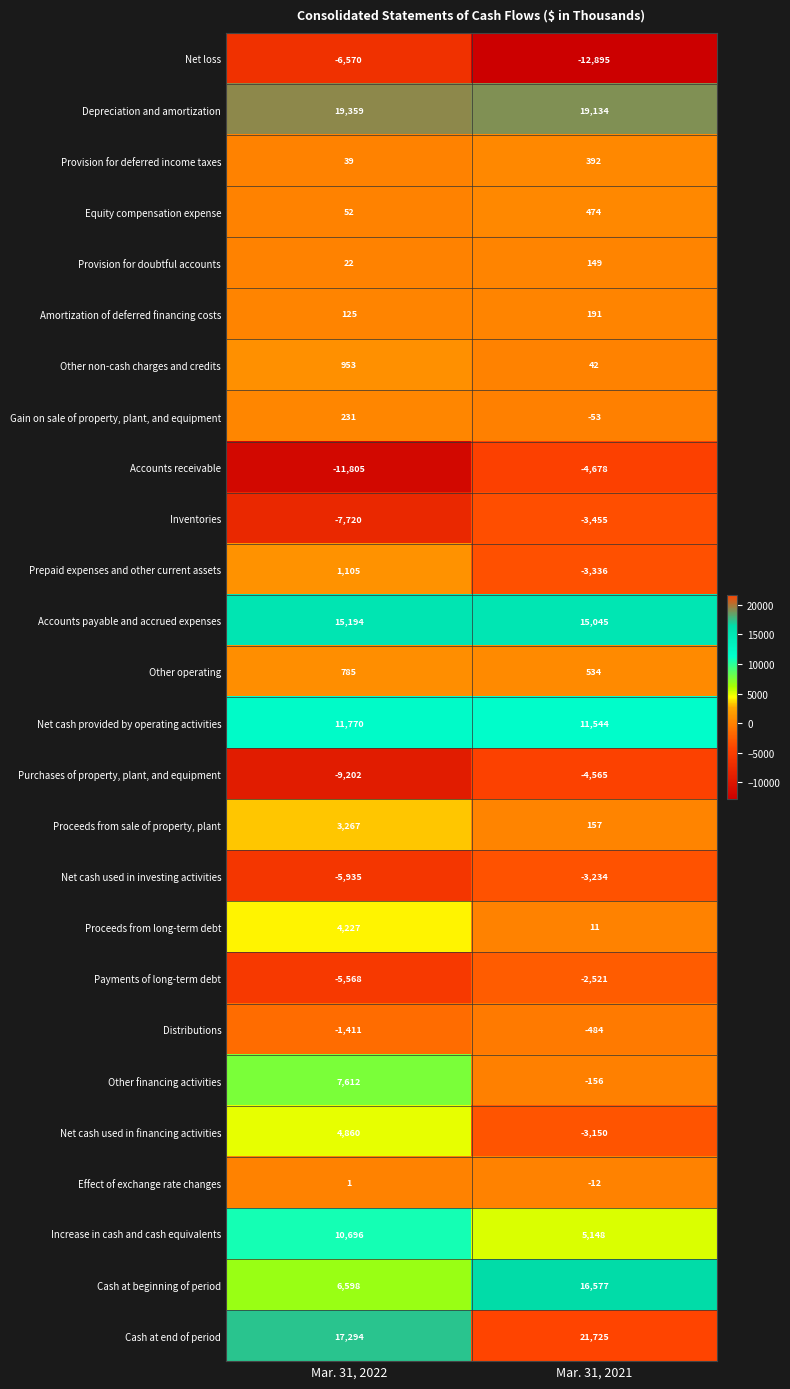

What is the difference between the maximum and minimum values in the Purchases of property, plant, and equipment series?

4637